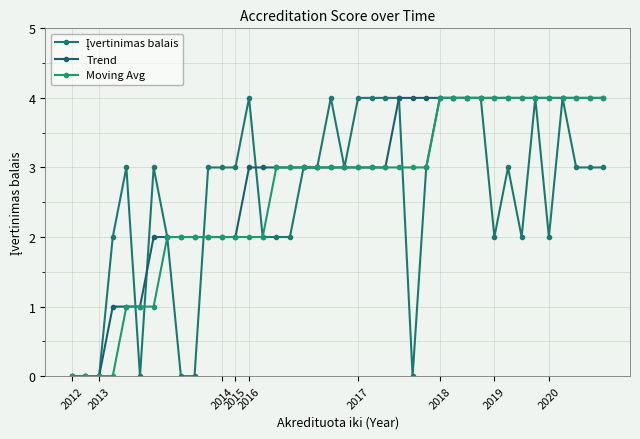

Rank the series by their average value, from lowest to highest.

Įvertinimas balais, Moving Avg, Trend